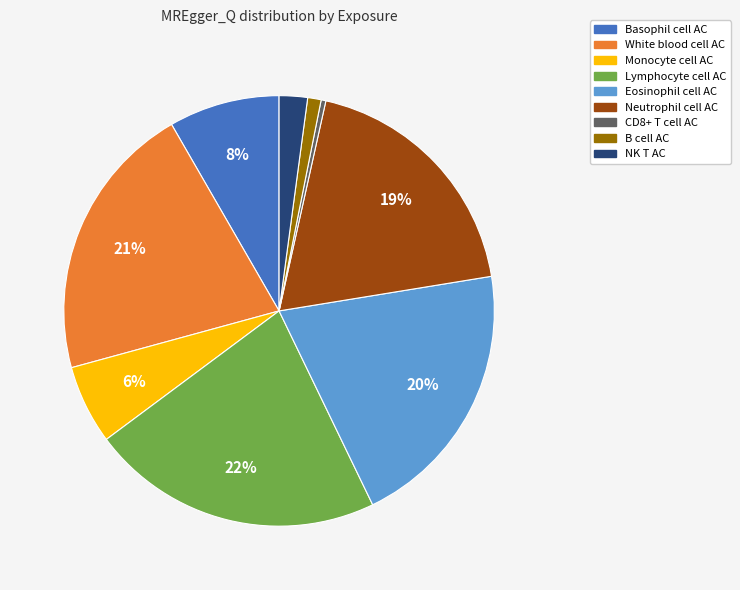

Do Eosinophil cell AC and B cell AC together represent more than half of the pie?

No